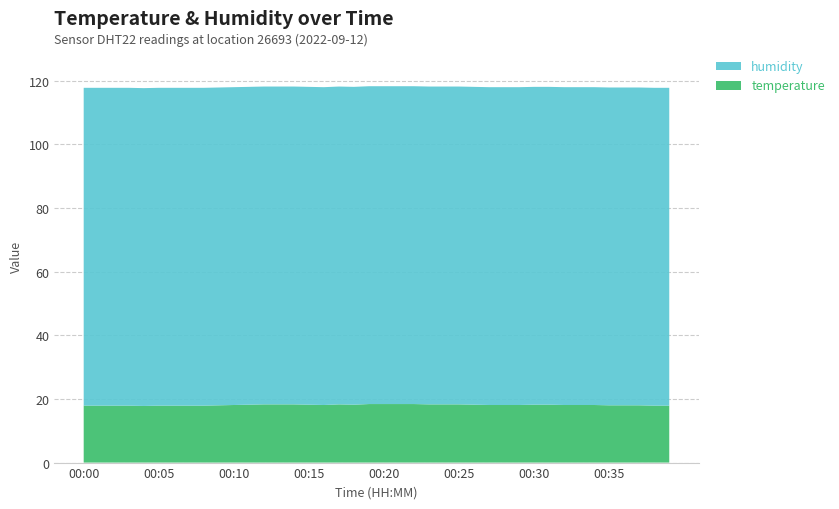

Reading right to left, extract all data points from this chart.

temperature: 00:39=17.9	00:38=17.9	00:37=18.0	00:36=18.0	00:35=18.0	00:34=18.1	00:33=18.1	00:32=18.1	00:31=18.2	00:30=18.2	00:29=18.1	00:28=18.1	00:27=18.1	00:26=18.2	00:25=18.3	00:24=18.3	00:23=18.3	00:22=18.4	00:21=18.4	00:20=18.4	00:19=18.4	00:18=18.2	00:17=18.3	00:16=18.1	00:15=18.2	00:14=18.3	00:13=18.3	00:12=18.3	00:11=18.2	00:10=18.1	00:09=18.0	00:08=17.9	00:07=17.9	00:06=17.9	00:05=17.9	00:04=17.8	00:03=17.9	00:02=17.9	00:01=17.9	00:00=17.9
humidity: 00:39=99.9	00:38=99.9	00:37=99.9	00:36=99.9	00:35=99.9	00:34=99.9	00:33=99.9	00:32=99.9	00:31=99.9	00:30=99.9	00:29=99.9	00:28=99.9	00:27=99.9	00:26=99.9	00:25=99.9	00:24=99.9	00:23=99.9	00:22=99.9	00:21=99.9	00:20=99.9	00:19=99.9	00:18=99.9	00:17=99.9	00:16=99.9	00:15=99.9	00:14=99.9	00:13=99.9	00:12=99.9	00:11=99.9	00:10=99.9	00:09=99.9	00:08=99.9	00:07=99.9	00:06=99.9	00:05=99.9	00:04=99.9	00:03=99.9	00:02=99.9	00:01=99.9	00:00=99.9